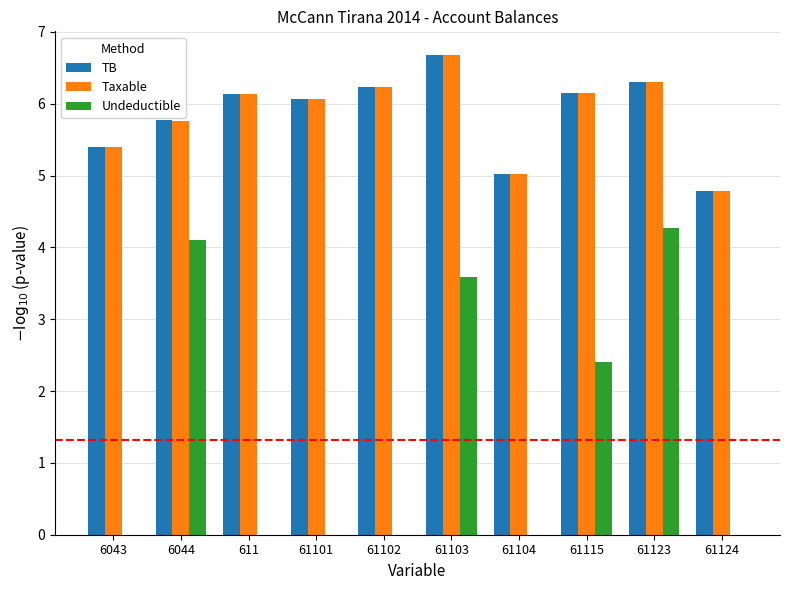

What is the sum of all Undeductible values?

14.4